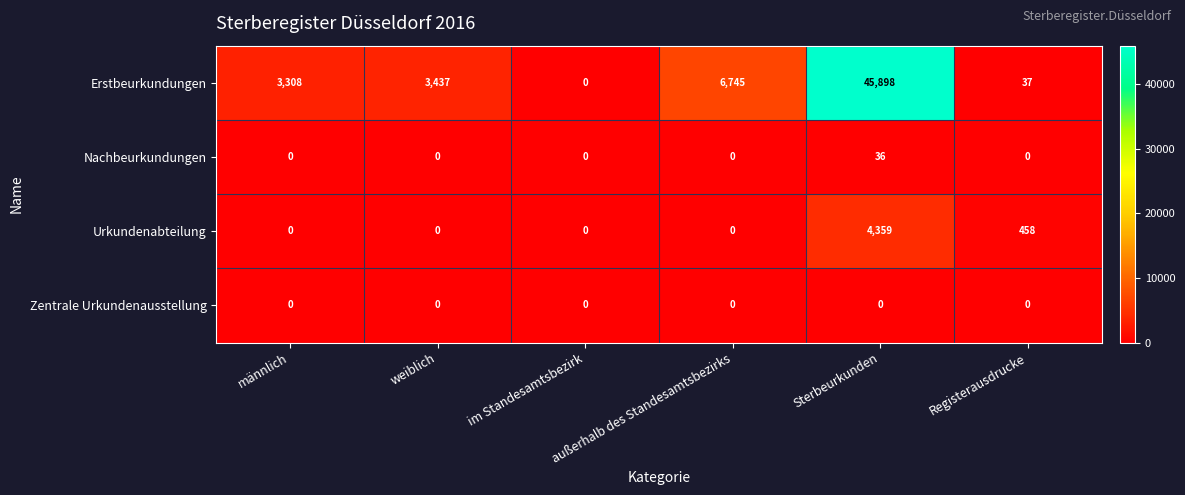

Which category has the highest value across all series?

Sterbeurkunden